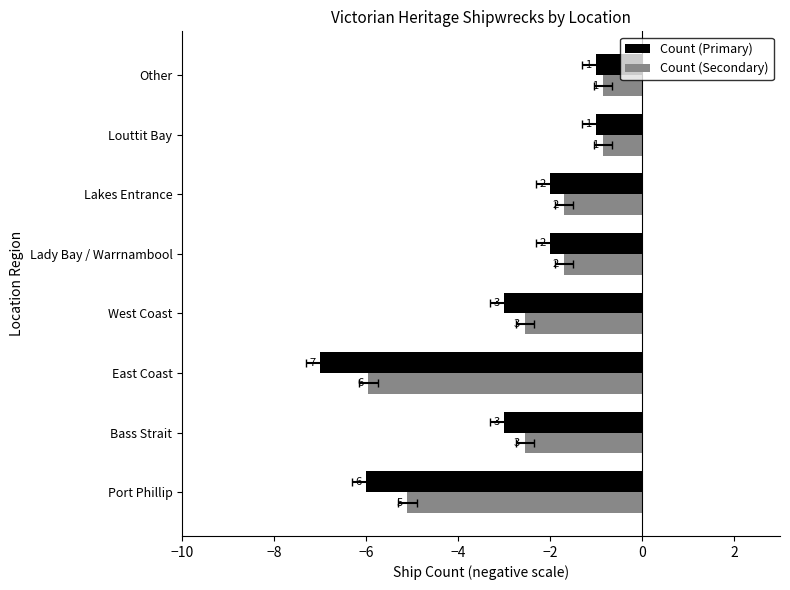

How many Count (Primary) values are between -3 and -1?

6